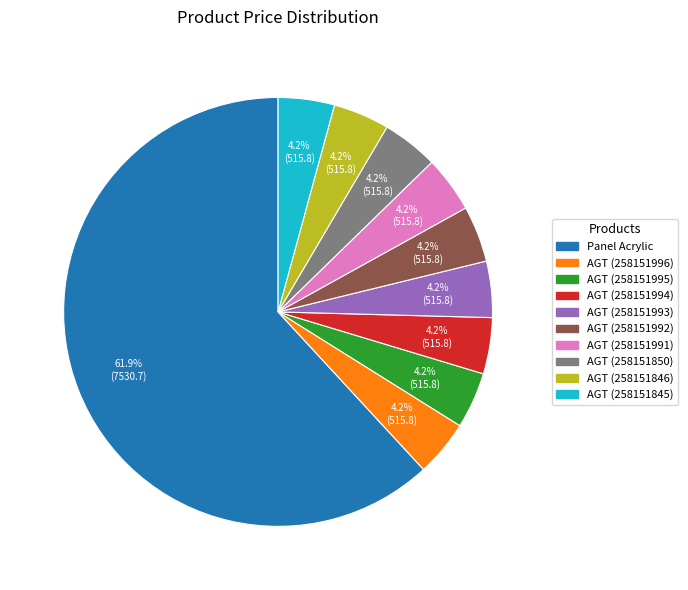

Is there any slice that represents more than half of the pie?

Yes